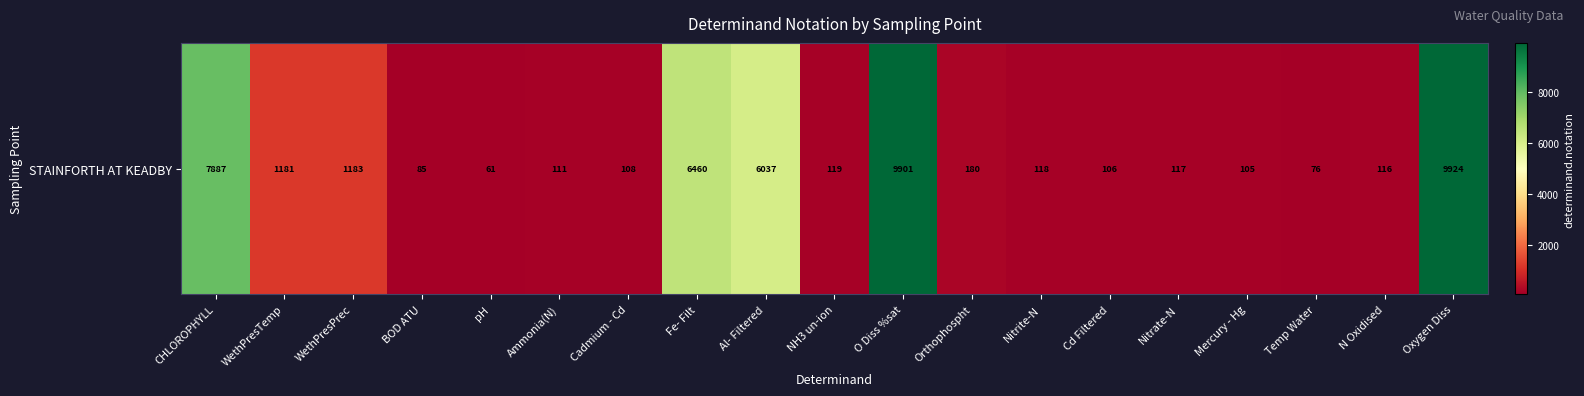

What is the change in value from Nitrate-N to N Oxidised?

-1